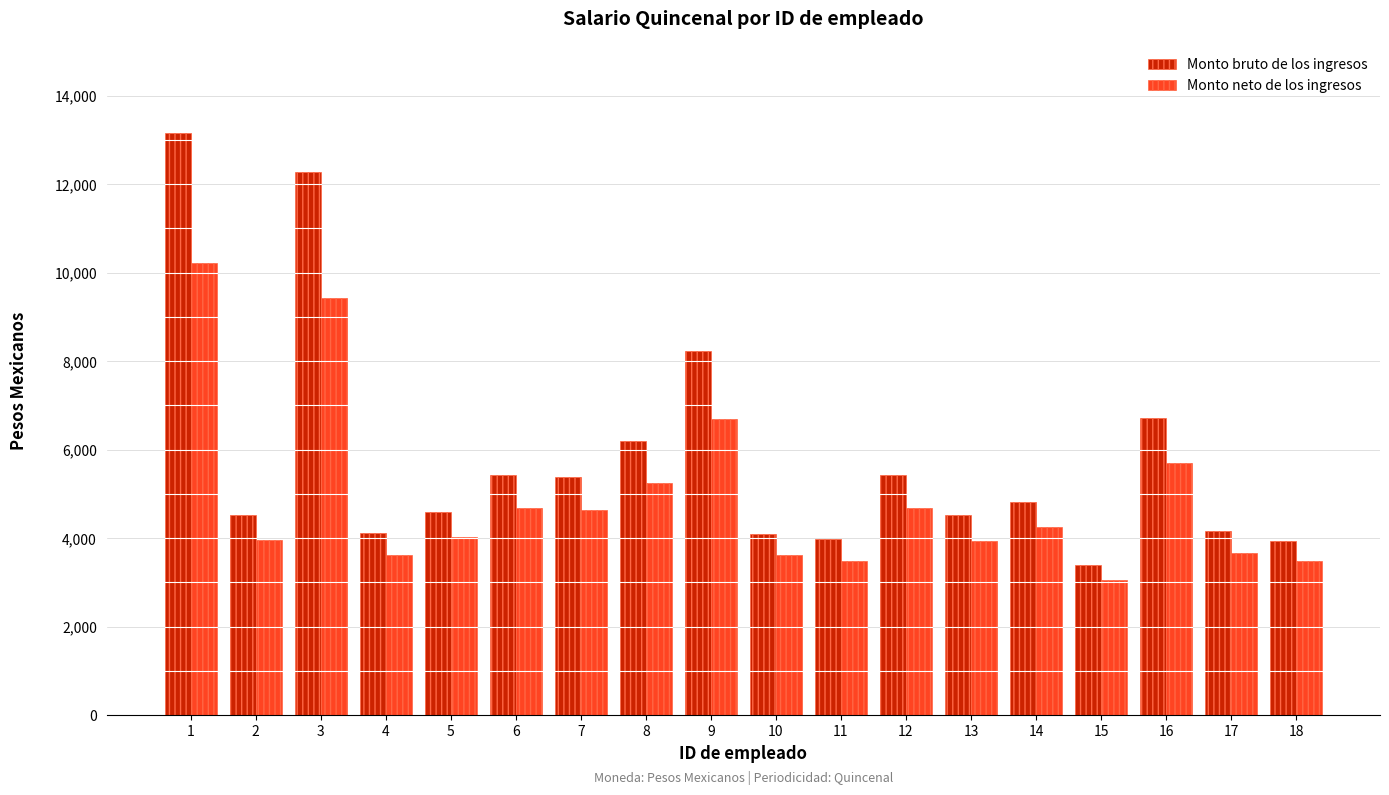

How many data points in Monto neto de los ingresos are less than 4248?

9